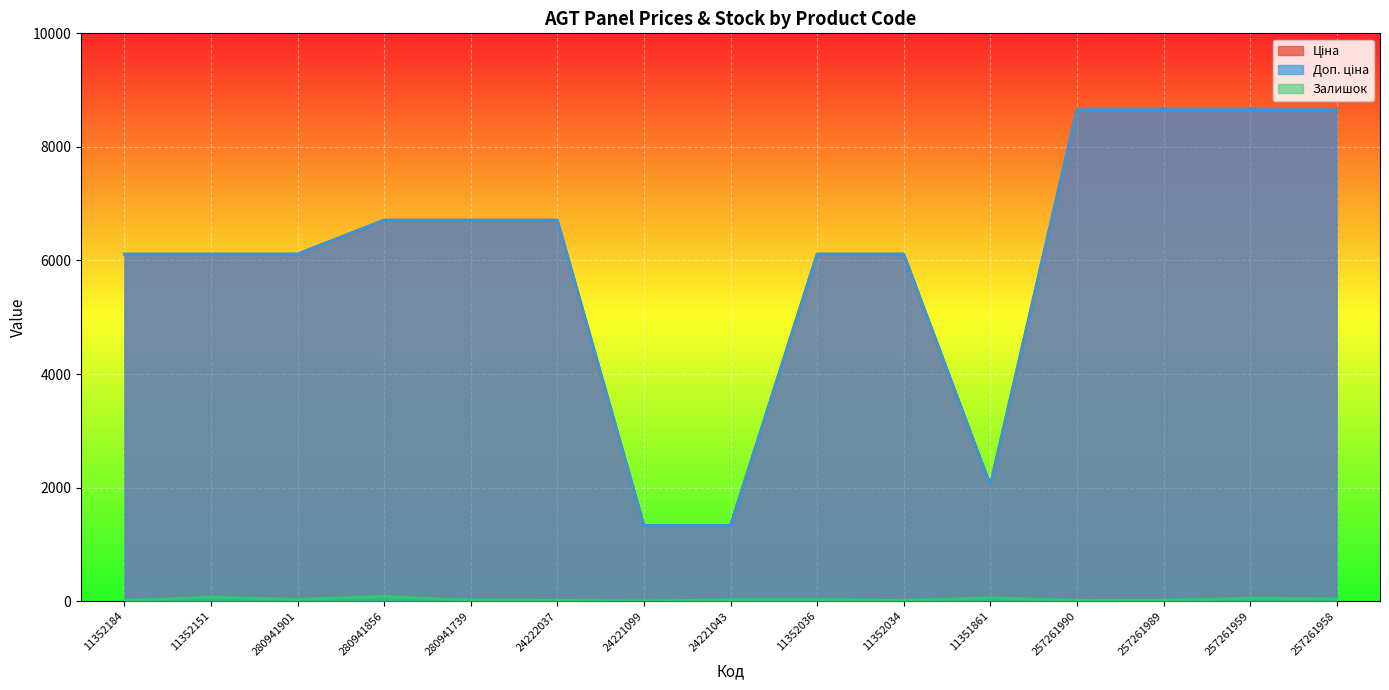

True or false: Ціна and Доп. ціна intersect in this chart.

False